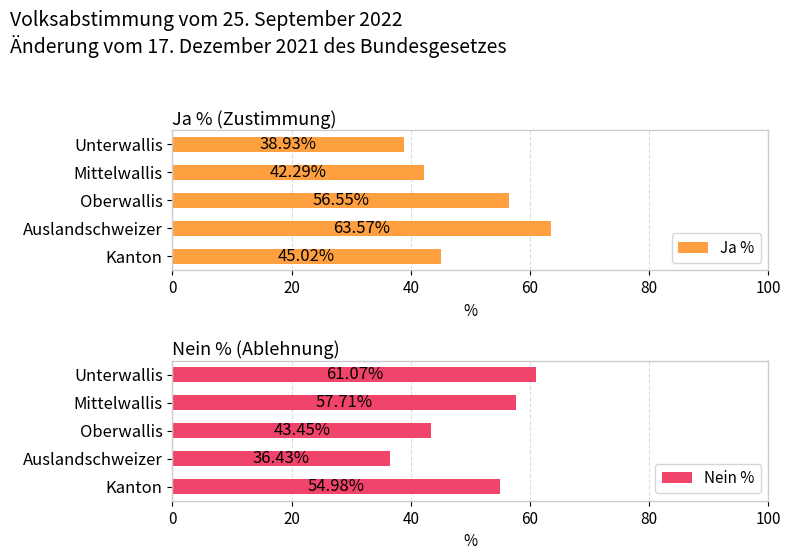

What is the greatest value displayed?

63.6